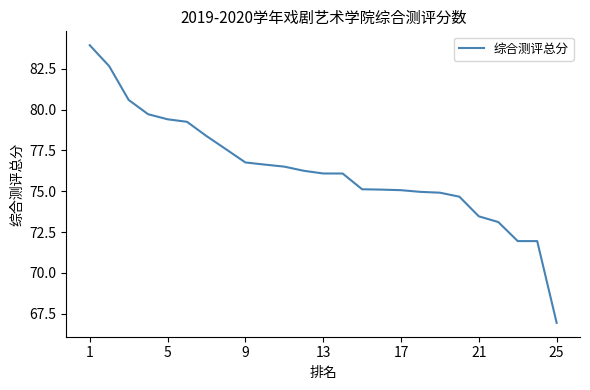

What is the smallest value displayed?

66.9